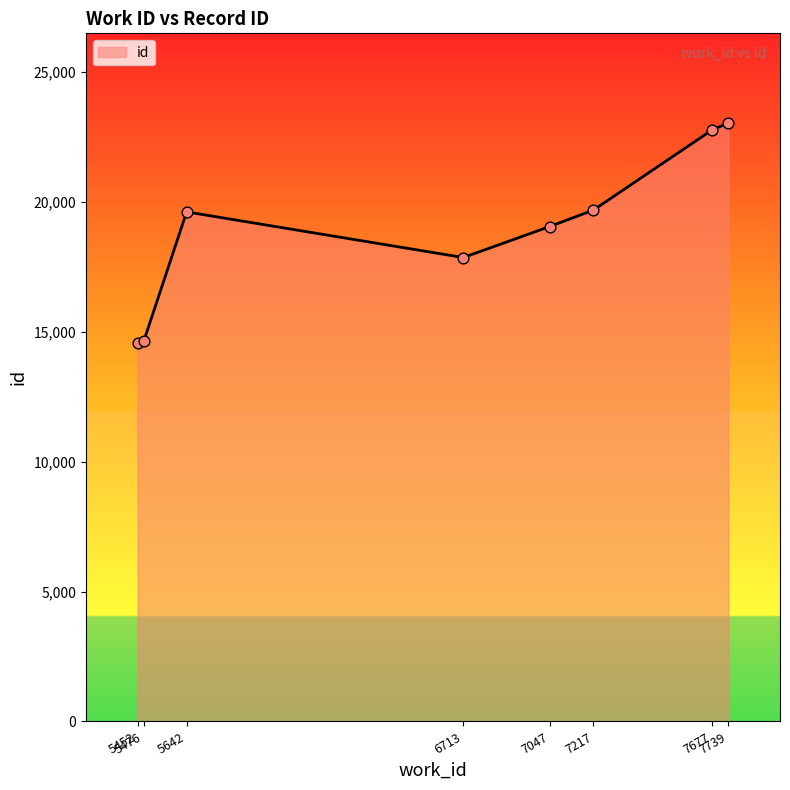

Which has a higher value, 5642 or 5476?

5642